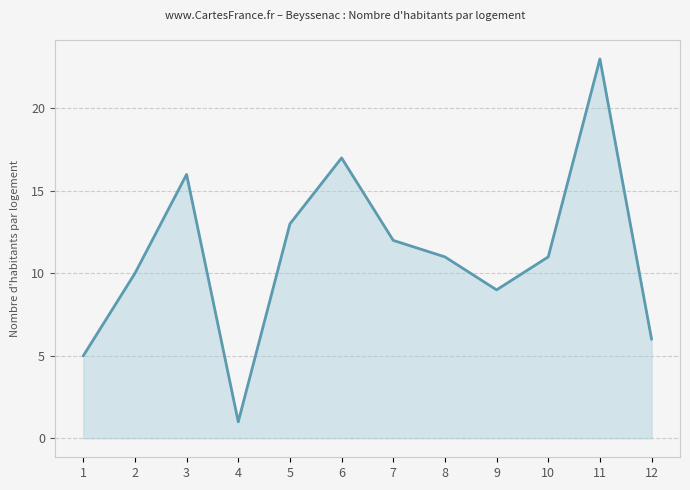

Reading left to right, extract all data points from this chart.

5	10	16	1	13	17	12	11	9	11	23	6